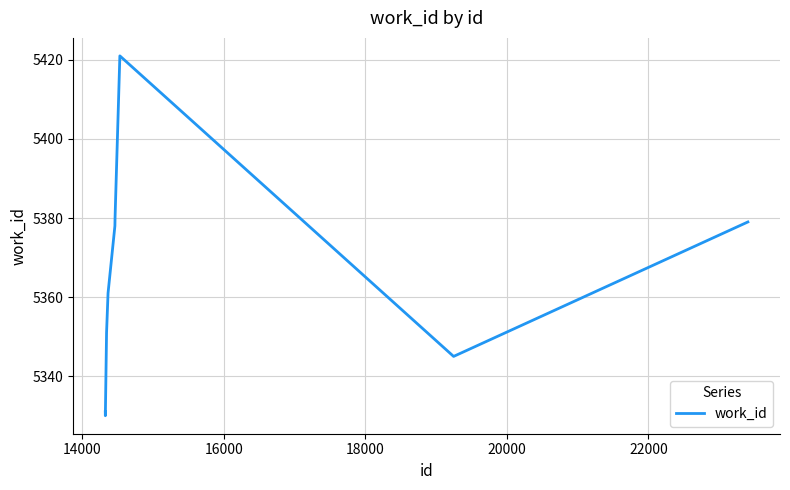

What is the sum of all values?

53655